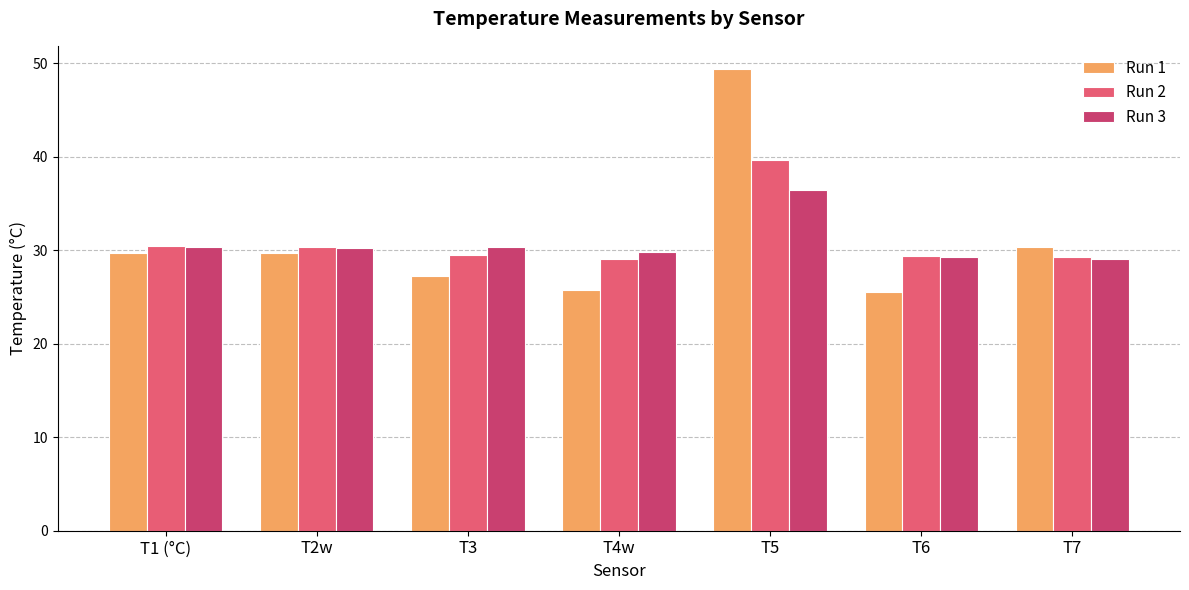

Rank the series by their maximum value, from highest to lowest.

Run 1, Run 2, Run 3